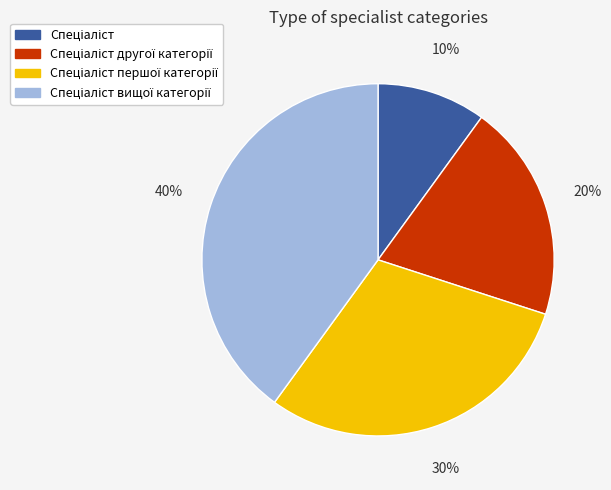

To the nearest percent, what is the difference between the largest and smallest slice percentages?

30%